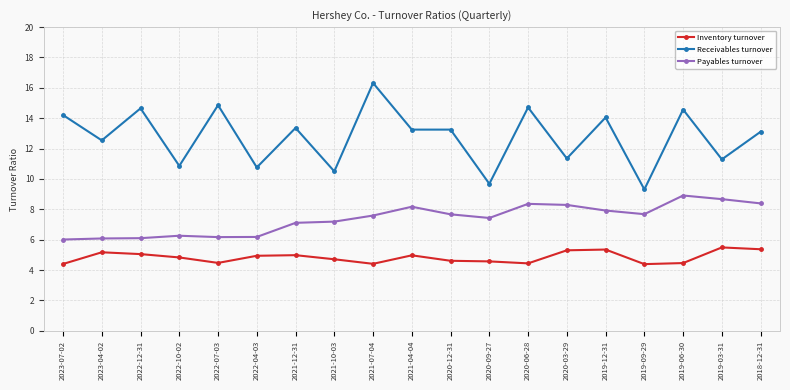

True or false: Inventory turnover and Receivables turnover cross at least once.

False